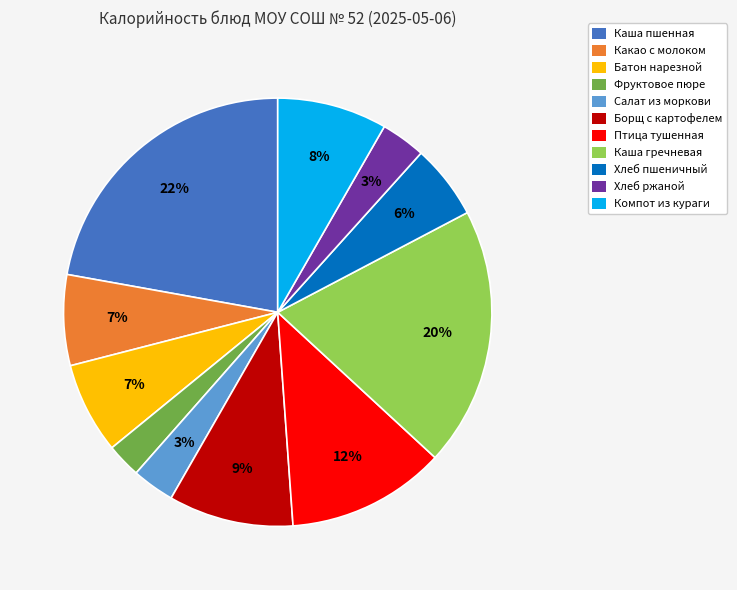

Count the number of slices in the pie.

11